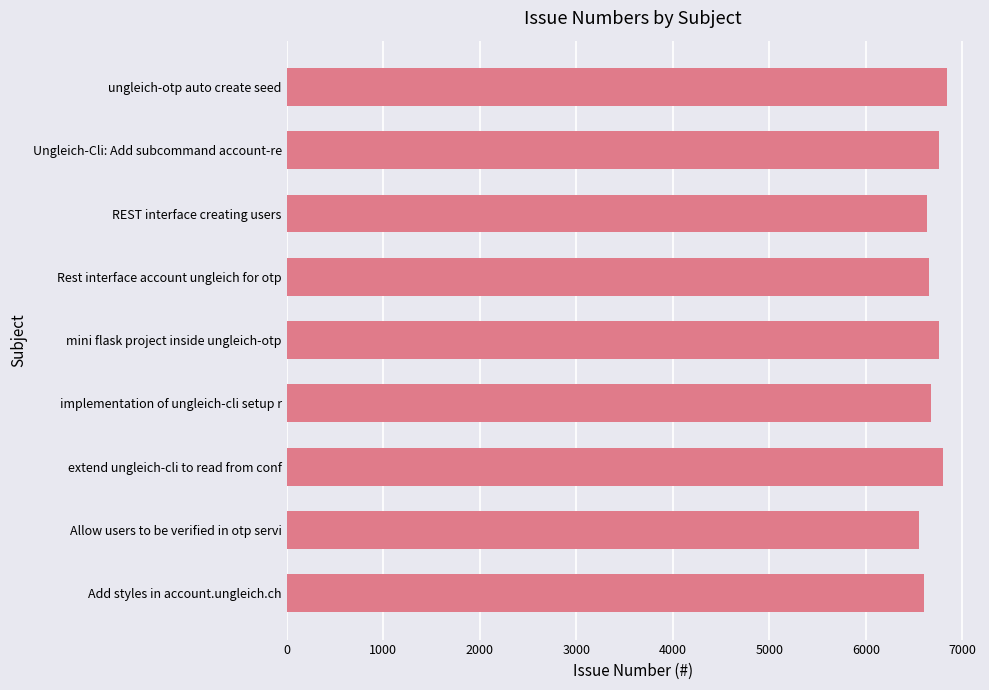

What is the smallest value displayed?

6554